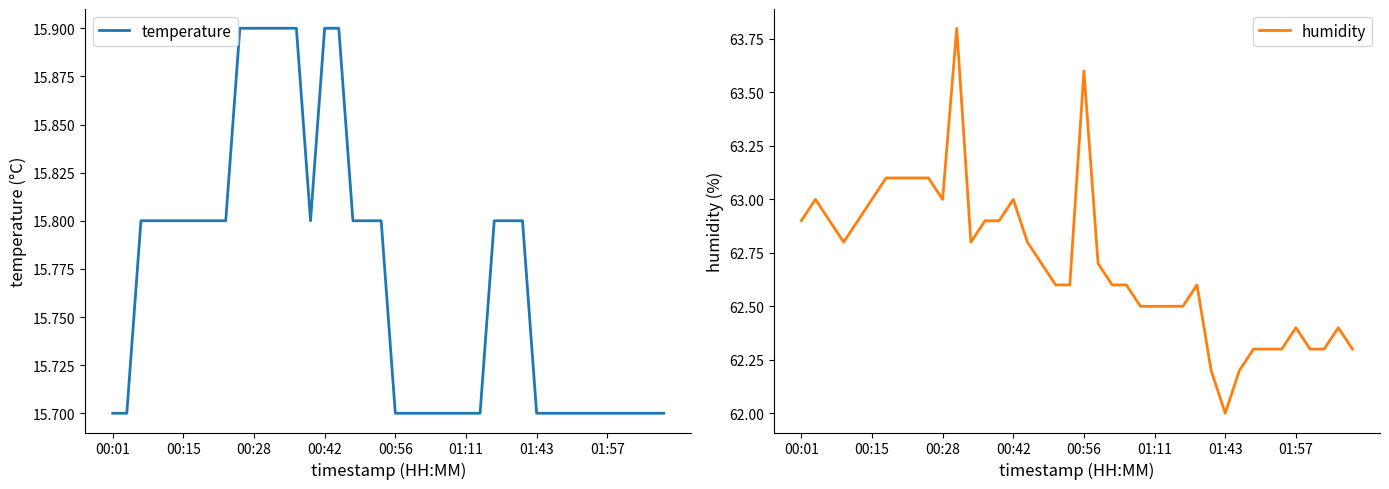

How many data points does each series have?

40